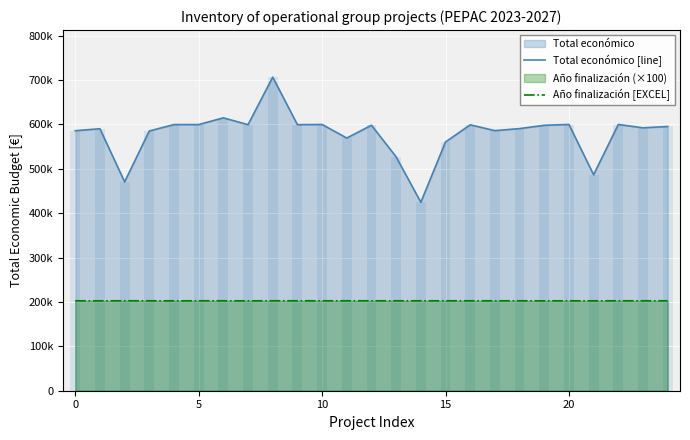

What is the difference between the maximum and minimum values in the Total económico [line] series?

281977